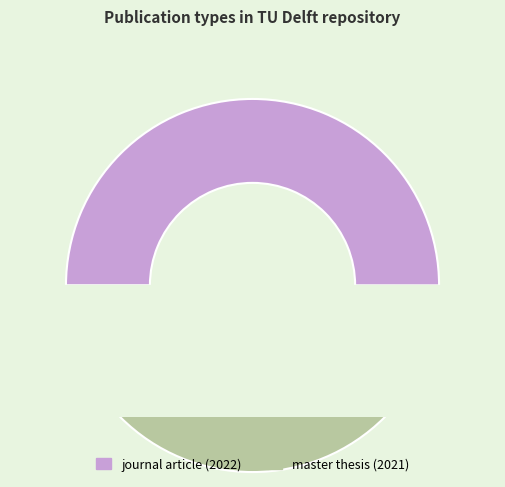

True or false: master thesis (2021) accounts for 50% of the total.

True